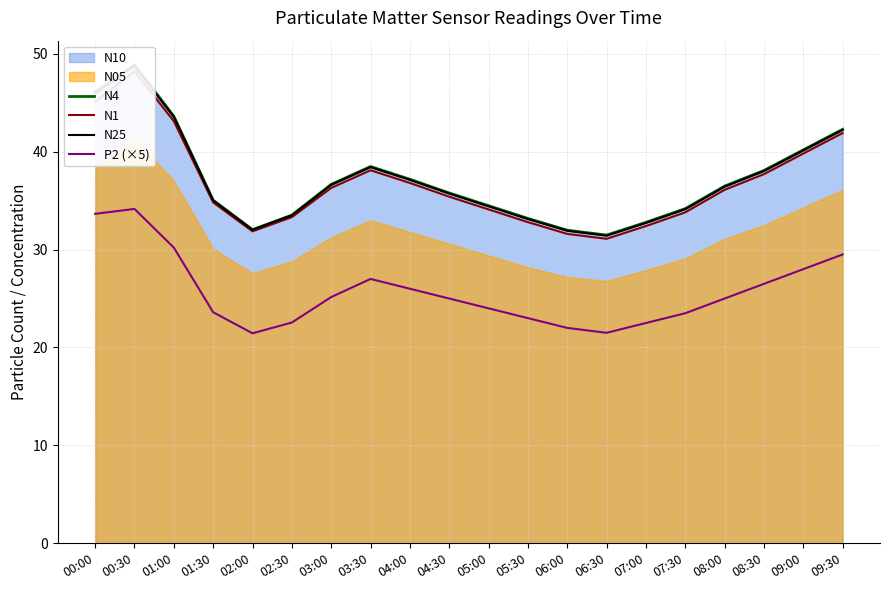

The value of P2 (×5) at 07:00 is 11.7. True or false?

False